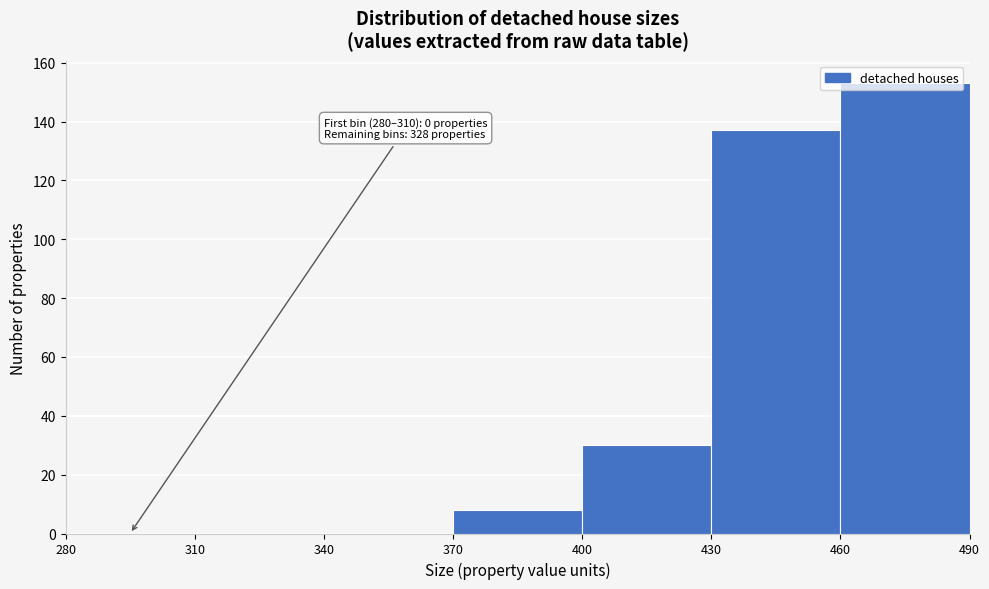

Which range on the x-axis has the tallest bar?

460 to 490